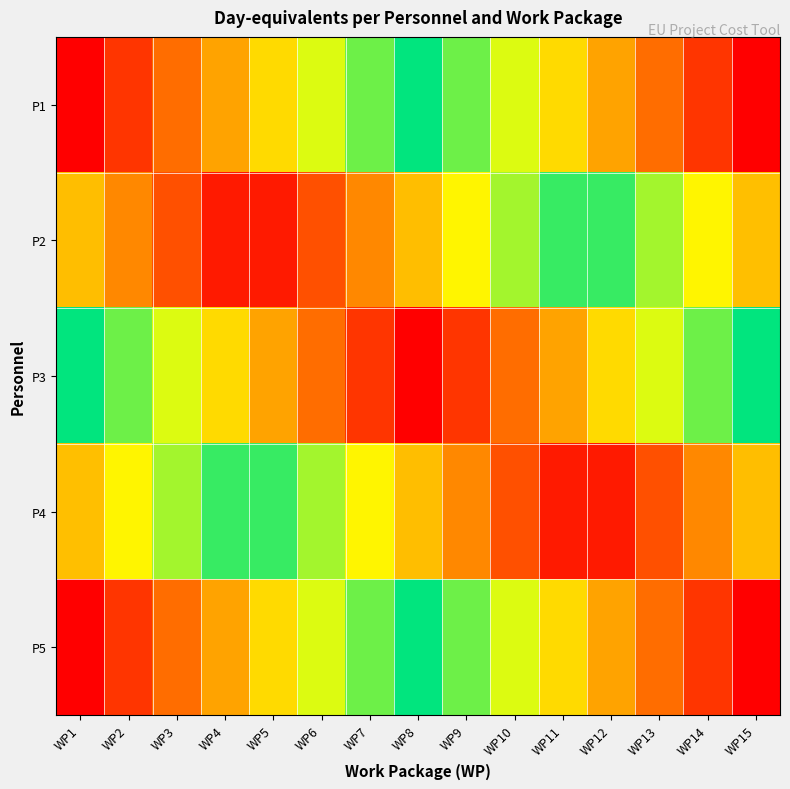

Reading right to left, transcribe all the data shown in this chart.

P1: WP15=0.0	WP14=0.1	WP13=0.1	WP12=0.2	WP11=0.3	WP10=0.4	WP9=0.4	WP8=0.5	WP7=0.6	WP6=0.6	WP5=0.7	WP4=0.8	WP3=0.9	WP2=0.9	WP1=1.0
P2: WP15=0.2	WP14=0.3	WP13=0.4	WP12=0.5	WP11=0.5	WP10=0.6	WP9=0.7	WP8=0.8	WP7=0.8	WP6=0.9	WP5=1.0	WP4=1.0	WP3=0.9	WP2=0.8	WP1=0.8
P3: WP15=0.5	WP14=0.6	WP13=0.6	WP12=0.7	WP11=0.8	WP10=0.9	WP9=0.9	WP8=1.0	WP7=0.9	WP6=0.9	WP5=0.8	WP4=0.7	WP3=0.6	WP2=0.6	WP1=0.5
P4: WP15=0.8	WP14=0.8	WP13=0.9	WP12=1.0	WP11=1.0	WP10=0.9	WP9=0.8	WP8=0.8	WP7=0.7	WP6=0.6	WP5=0.5	WP4=0.5	WP3=0.4	WP2=0.3	WP1=0.2
P5: WP15=1.0	WP14=0.9	WP13=0.9	WP12=0.8	WP11=0.7	WP10=0.6	WP9=0.6	WP8=0.5	WP7=0.4	WP6=0.4	WP5=0.3	WP4=0.2	WP3=0.1	WP2=0.1	WP1=0.0